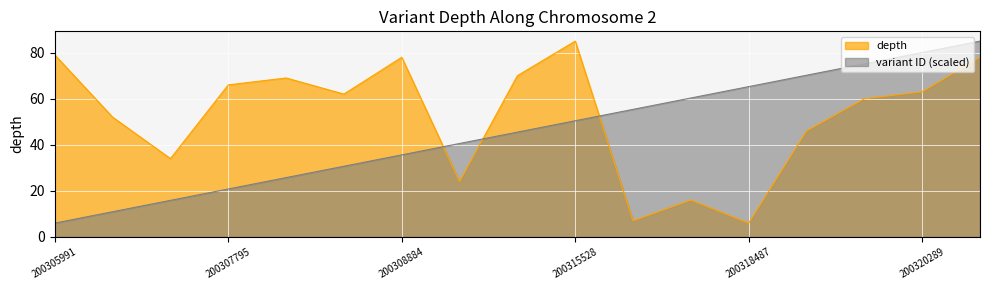

What is the sum of all depth values?

895.0